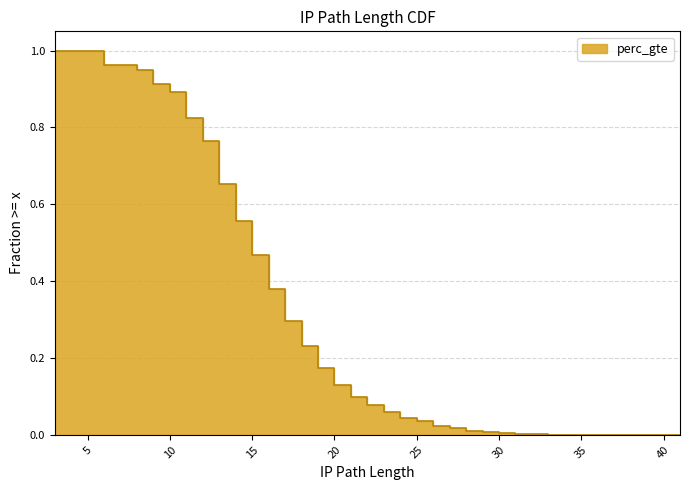

Reading right to left, list all the values displayed in this chart.

41=0.0	39=0.0	38=0.0	37=0.0	36=0.0	35=0.0	34=0.0	33=0.0	32=0.0	31=0.0	30=0.0	29=0.0	28=0.0	27=0.0	26=0.0	25=0.0	24=0.0	23=0.1	22=0.1	21=0.1	20=0.1	19=0.2	18=0.2	17=0.3	16=0.4	15=0.5	14=0.6	13=0.7	12=0.8	11=0.8	10=0.9	9=0.9	8=1.0	7=1.0	6=1.0	5=1.0	3=1.0